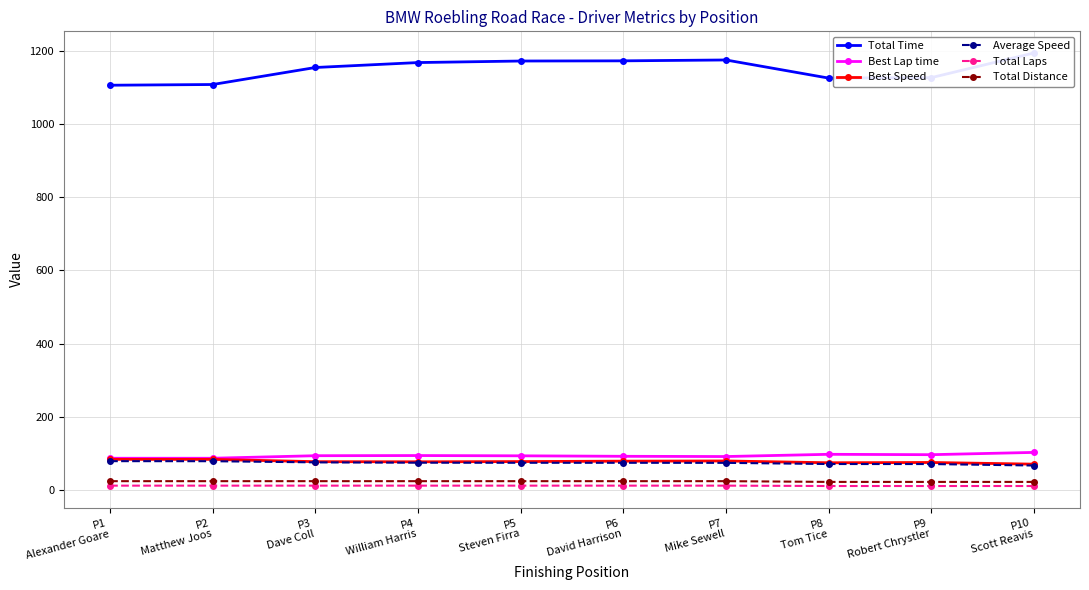

Where does the Best Speed series first go above 77?

P1
Alexander Goare